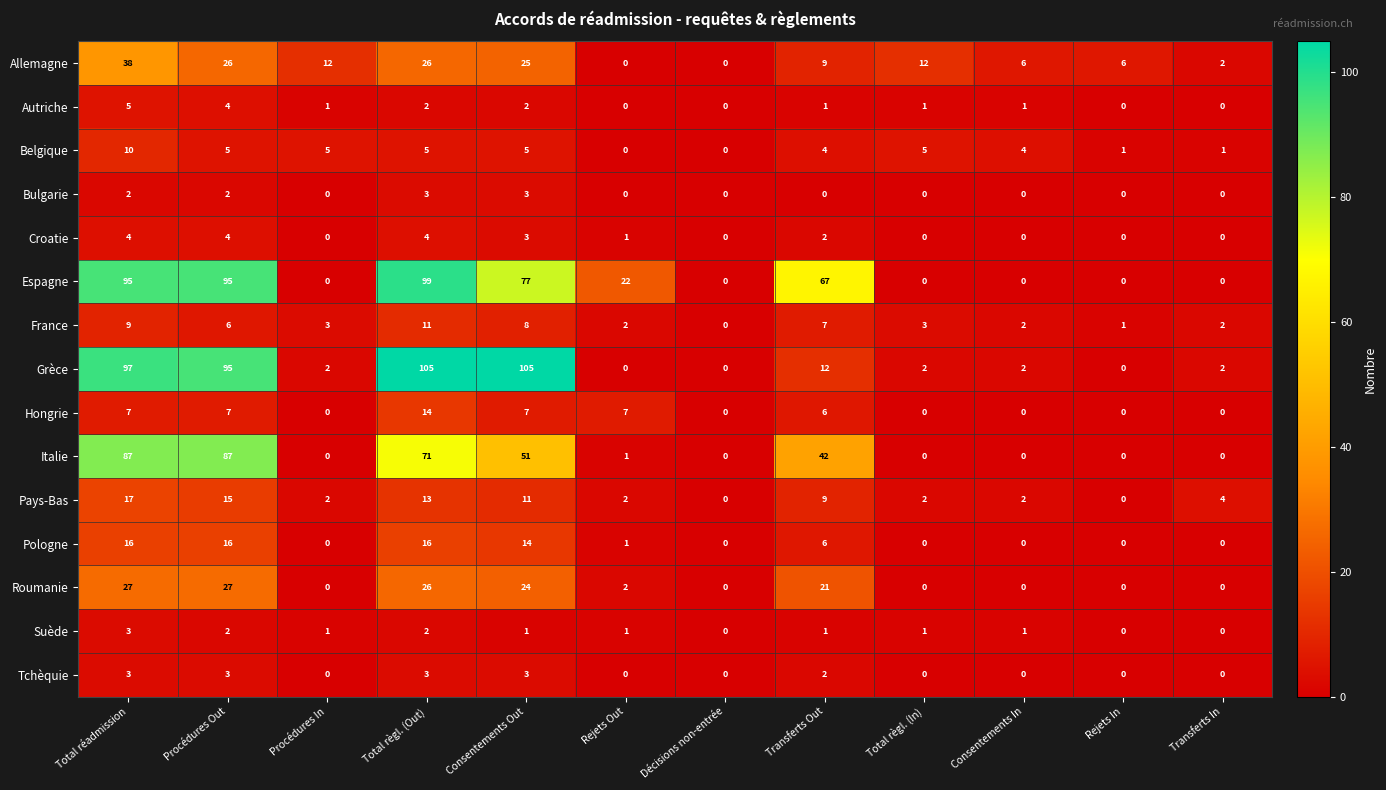

What is the total value across all series at Total réadmission?

420